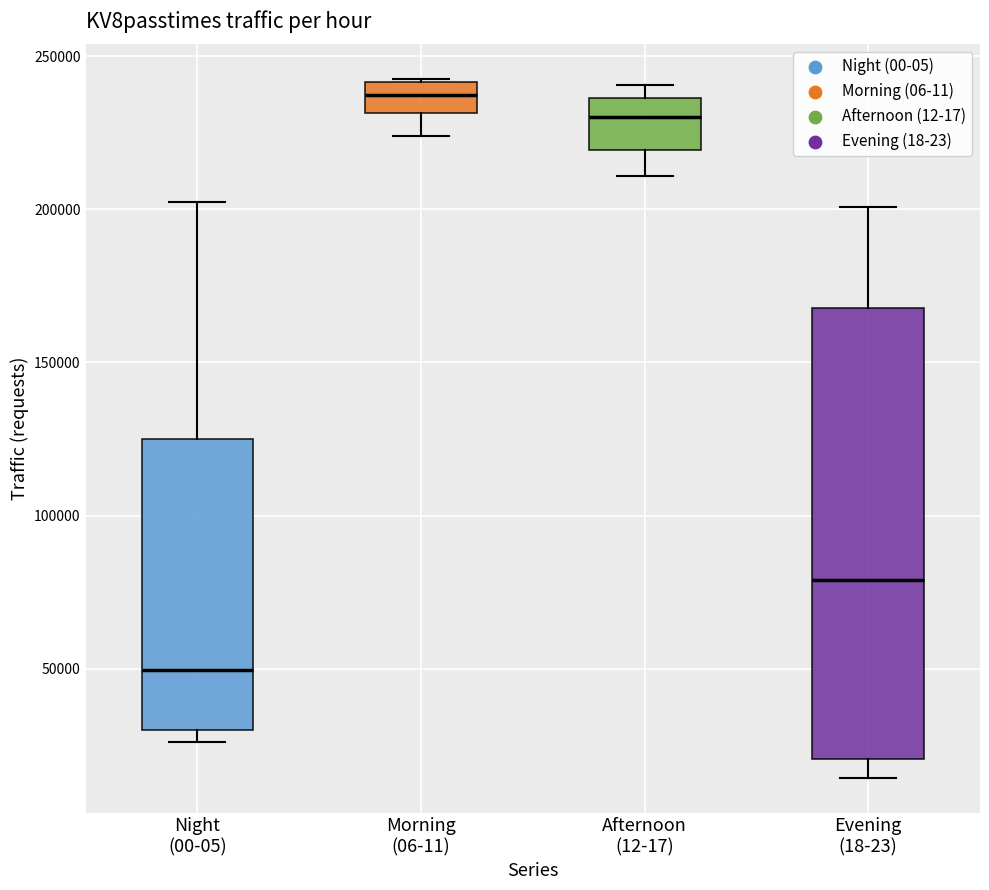

Reading left to right, read every box against the y-axis: the position of its median line, the range the box covers, and the ends of its whiskers. The values are not printed on the chart, so give them approximately, as read against the axis.

Night (00-05): median 50000, box 30000 to 125000, whiskers 25000 to 200000
Morning (06-11): median 235000, box 230000 to 240000, whiskers 225000 to 240000
Afternoon (12-17): median 230000, box 220000 to 235000, whiskers 210000 to 240000
Evening (18-23): median 80000, box 20000 to 170000, whiskers 15000 to 200000